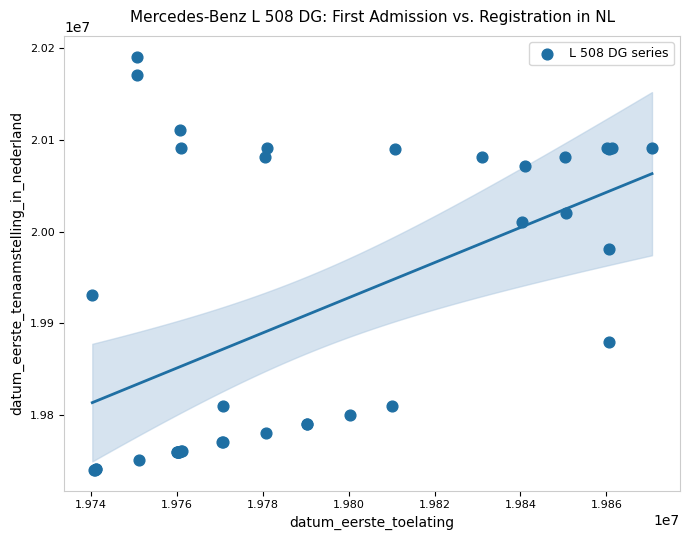

What Y value in the scatter plot is closest to 19965513?

19981127